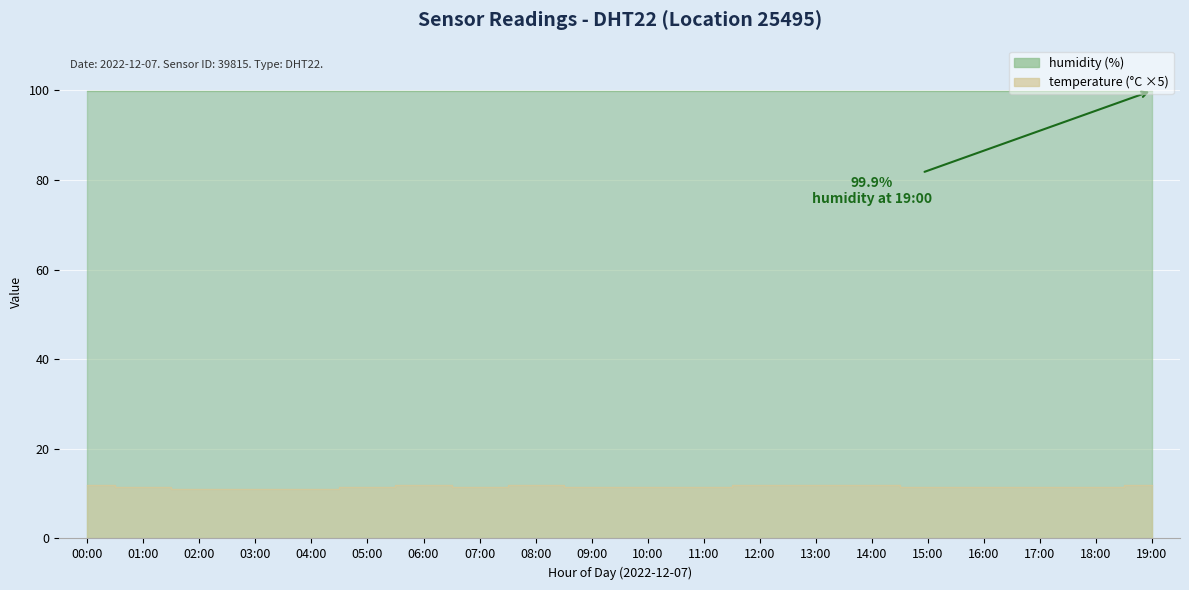

Reading left to right, list all the values displayed in this chart.

00:00=12.0	01:00=11.5	02:00=11.0	03:00=11.0	04:00=11.0	05:00=11.5	06:00=12.0	07:00=11.5	08:00=12.0	09:00=11.5	10:00=11.5	11:00=11.5	12:00=12.0	13:00=12.0	14:00=12.0	15:00=11.5	16:00=11.5	17:00=11.5	18:00=11.5	19:00=12.0